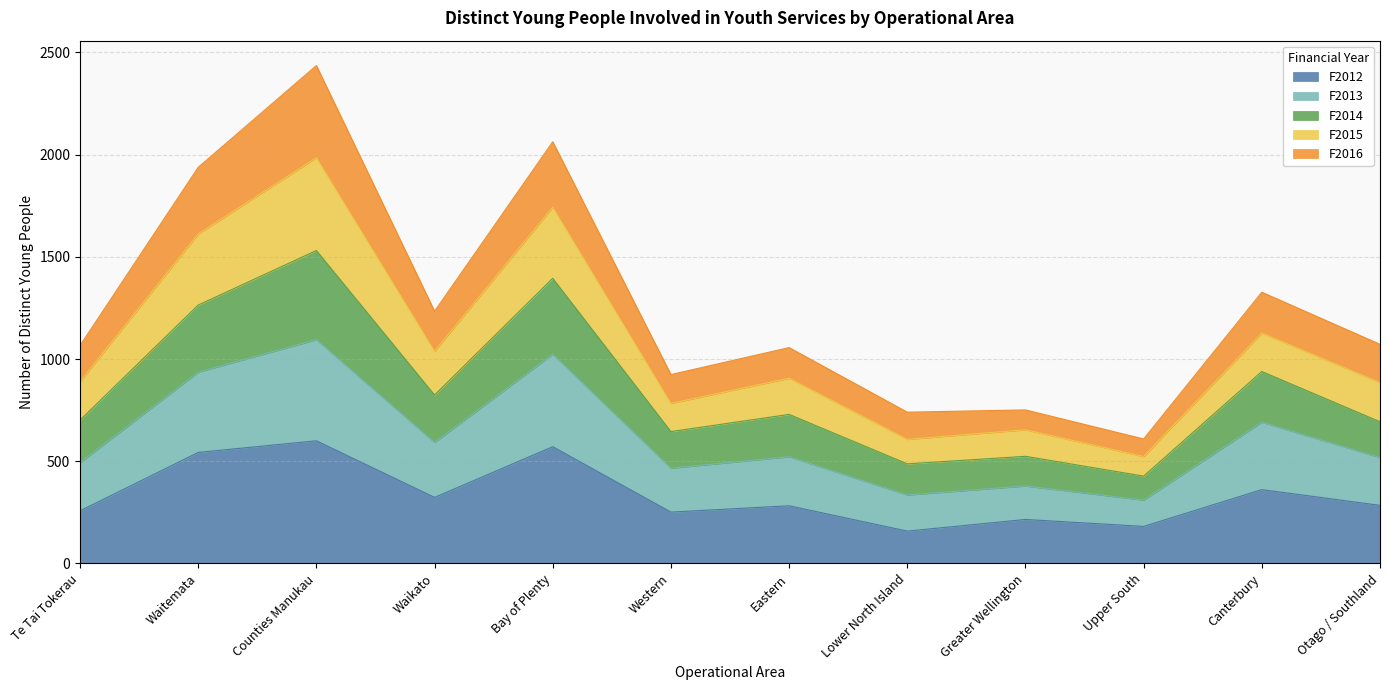

Where does the F2015 series first go above 906?

Waitemata